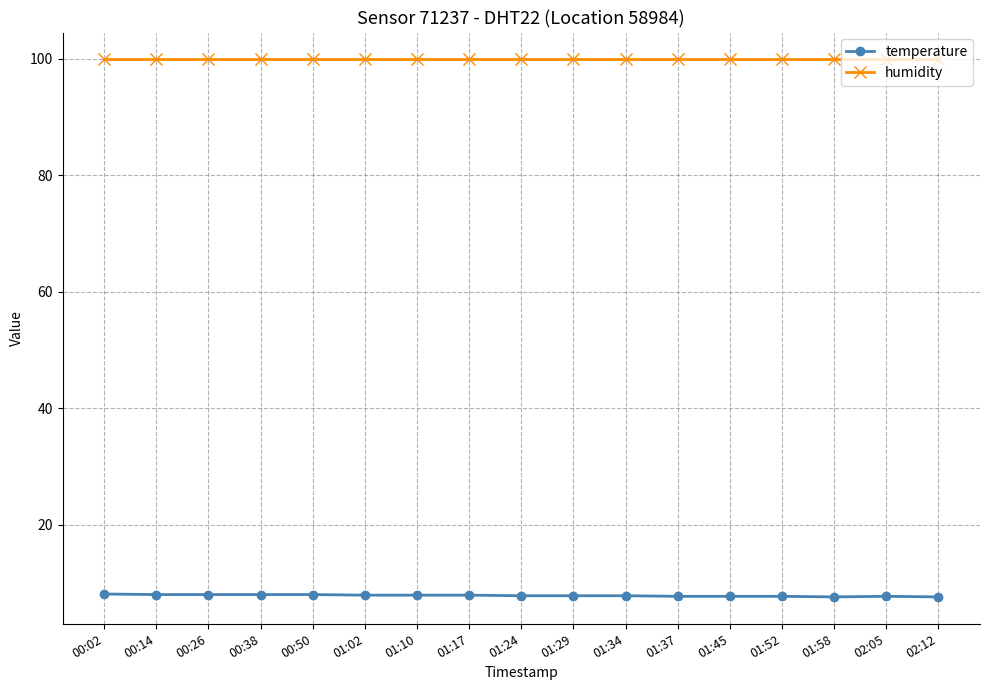

What is the label of the 17th point from the left?

02:12